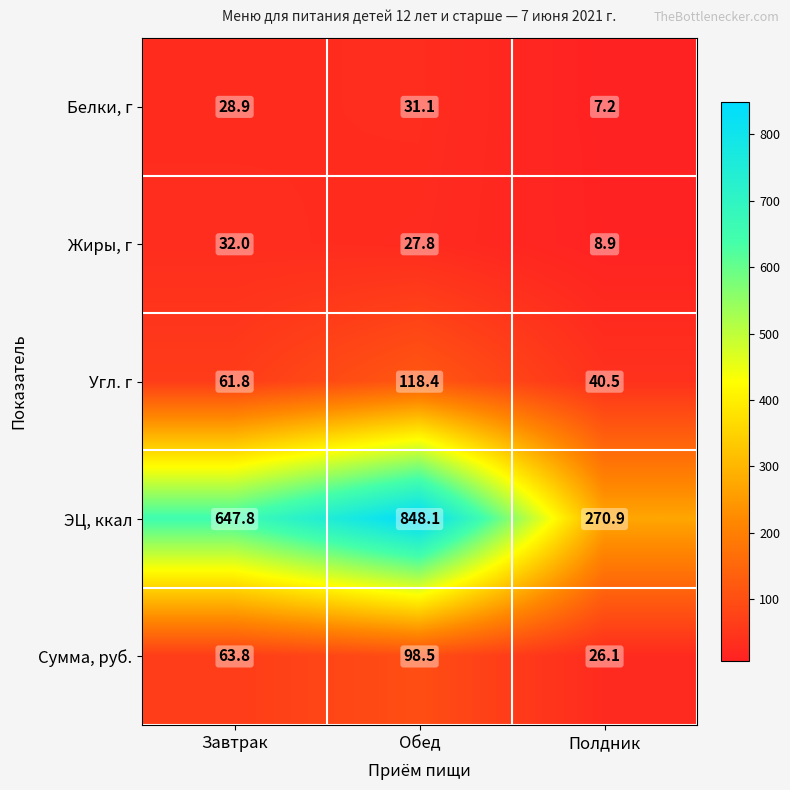

What is the smallest value displayed?

7.2